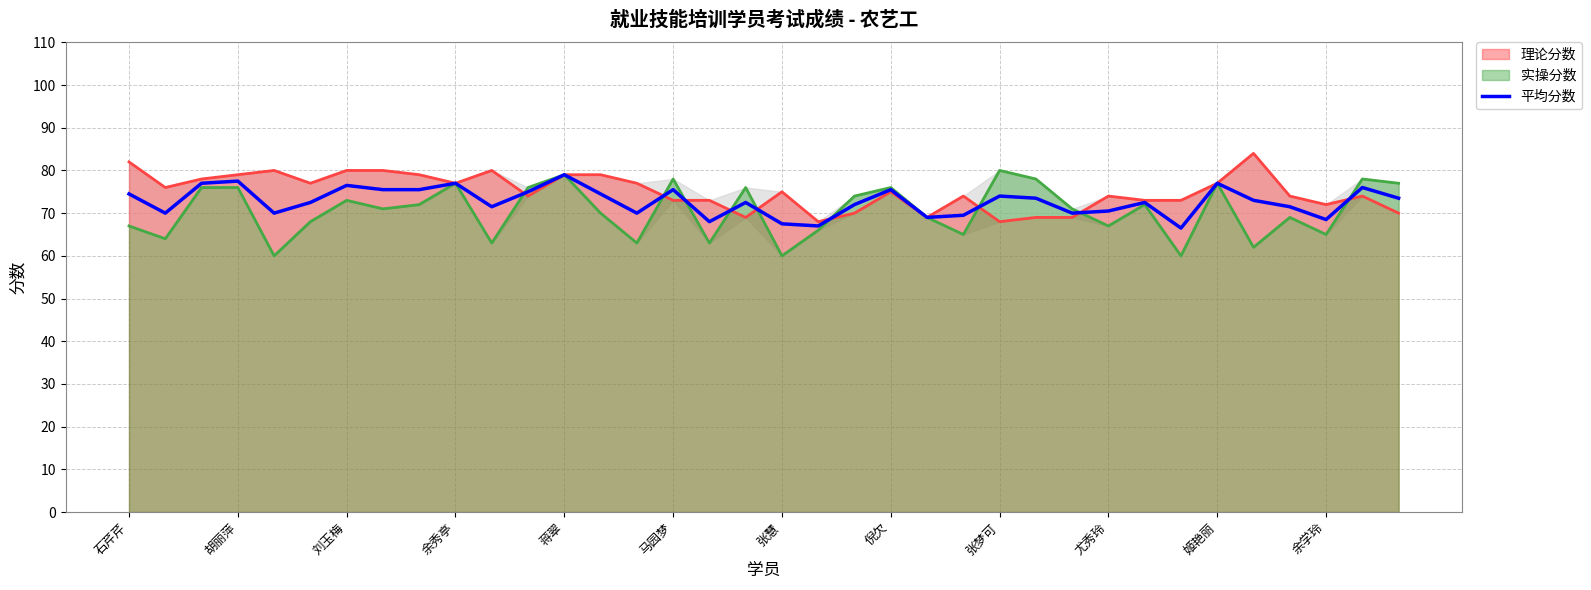

The 平均分数 series shows 74.0 at 张梦可. True or false?

True